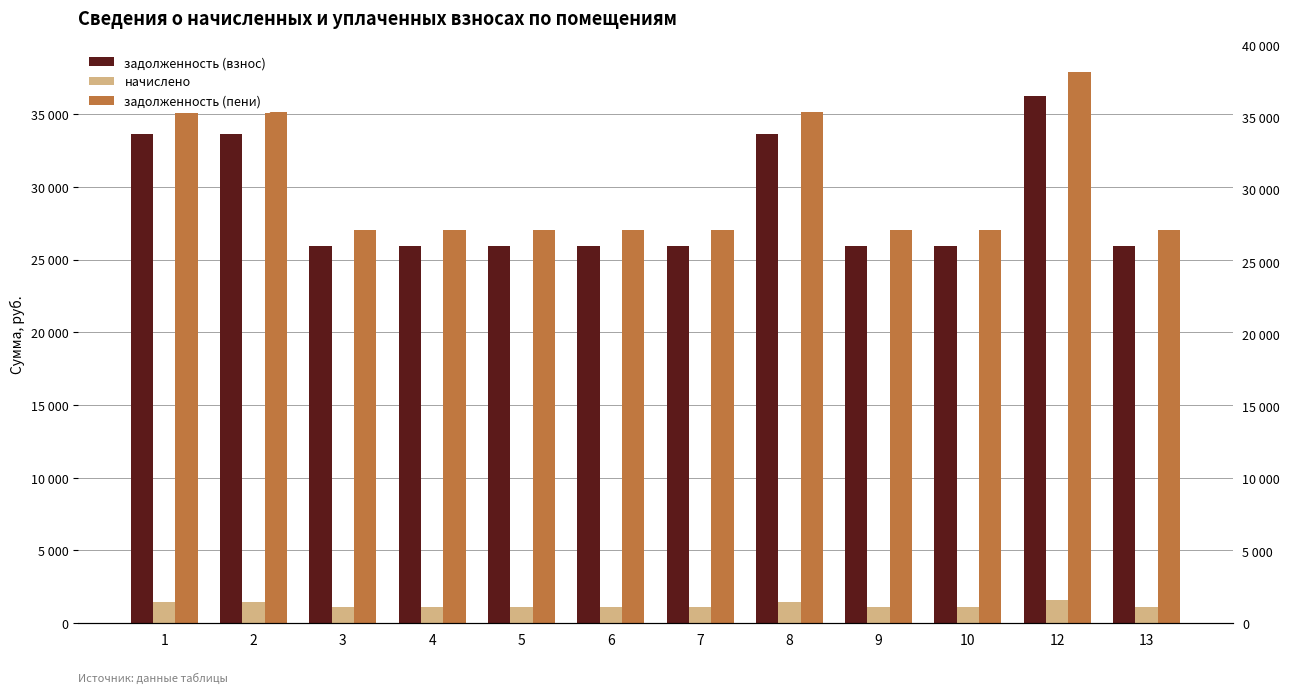

Is the value of начислено at 12 greater than the value of задолженность (взнос) at 6?

No